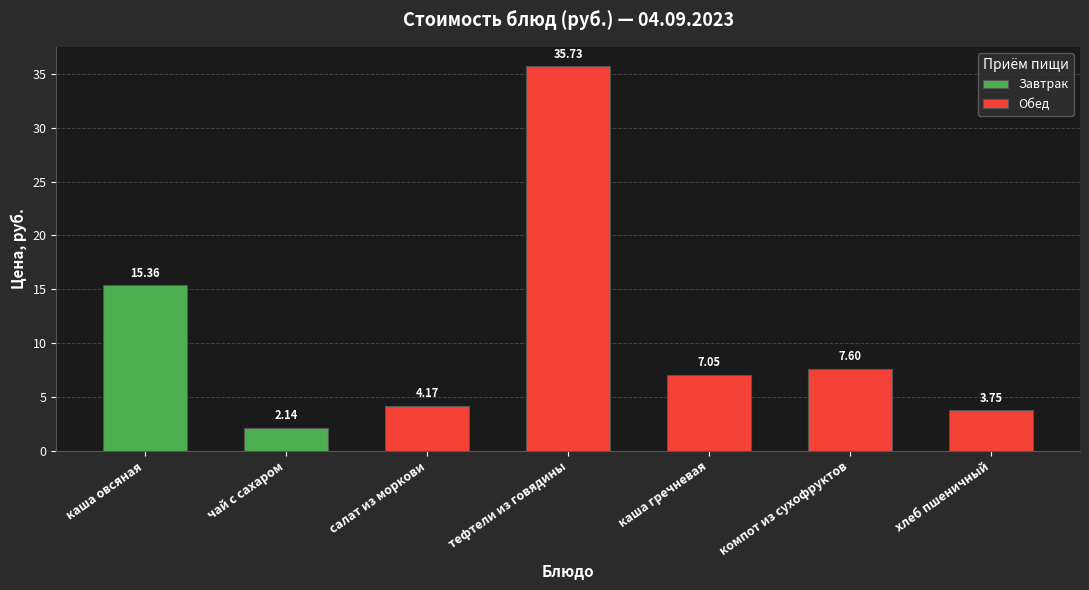

What is the difference between the Обед values at салат из моркови and тефтели из говядины?

31.6